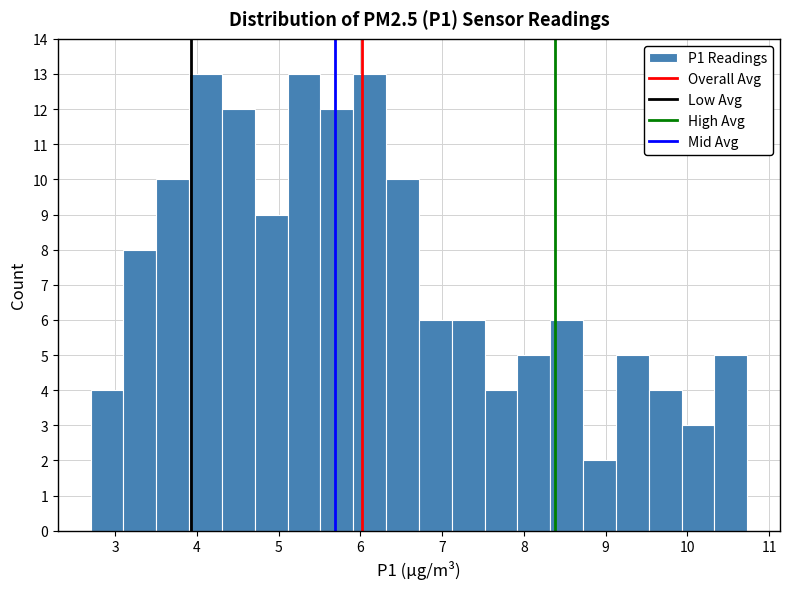

How tall is the bar that spans 3.5 to 3.9 on the x-axis? Neither the bar edges nor the heights are printed on the chart, so give them approximately, as read against the axes.

10